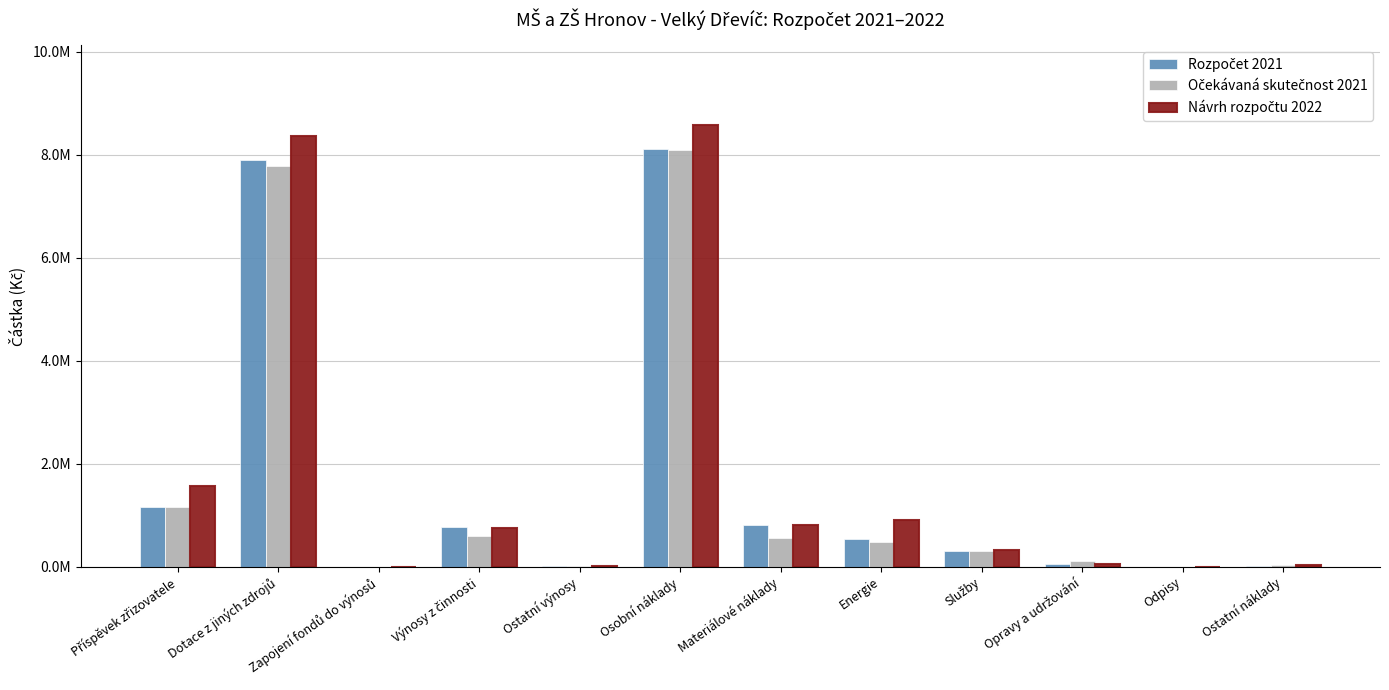

The value of Očekávaná skutečnost 2021 at Dotace z jiných zdrojů is 10501196. True or false?

False